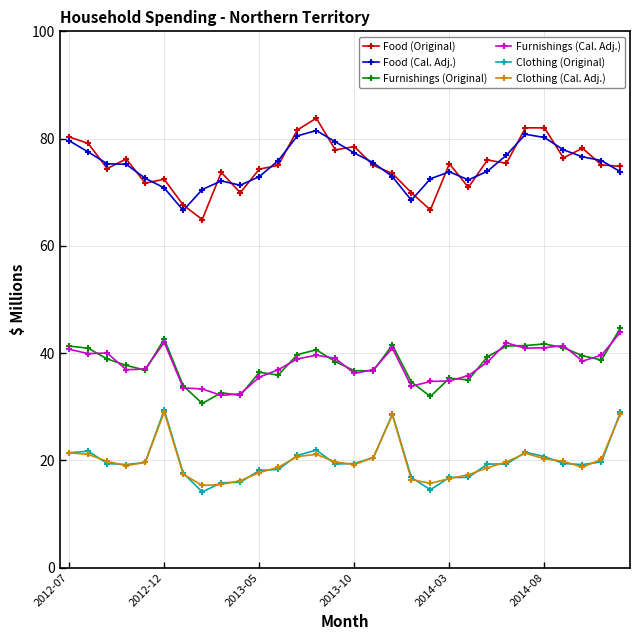

True or false: Food (Cal. Adj.) and Clothing (Cal. Adj.) cross at least once.

False